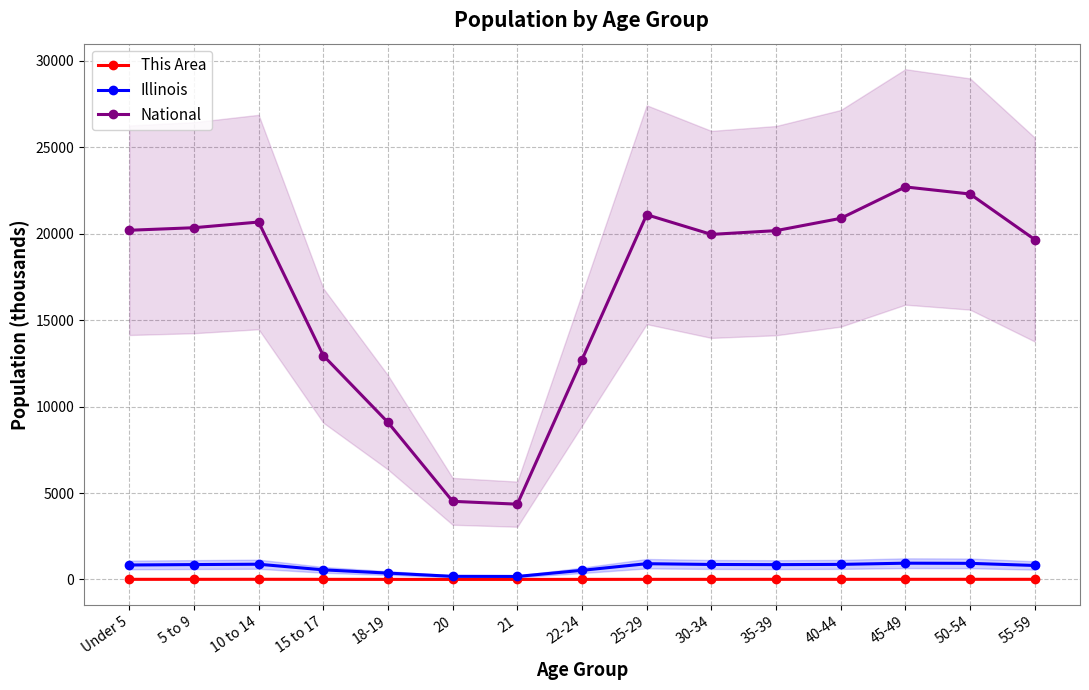

Reading left to right, list all the values displayed in this chart.

This Area: Under 5=6.4	5 to 9=7.7	10 to 14=9.3	15 to 17=6.4	18-19=3.2	20=1.4	21=1.2	22-24=3.6	25-29=5.6	30-34=6.2	35-39=7.3	40-44=7.5	45-49=8.1	50-54=8.6	55-59=7.6
Illinois: Under 5=835.6	5 to 9=859.4	10 to 14=879.4	15 to 17=554.7	18-19=367.3	20=179.6	21=172.8	22-24=526.6	25-29=910.3	30-34=865.7	35-39=855.8	40-44=870.1	45-49=940.1	50-54=930.8	55-59=807.8
National: Under 5=20201.4	5 to 9=20348.7	10 to 14=20677.2	15 to 17=12954.3	18-19=9086.1	20=4519.1	21=4354.3	22-24=12712.6	25-29=21101.8	30-34=19962.1	35-39=20179.6	40-44=20891.0	45-49=22708.6	50-54=22298.1	55-59=19664.8